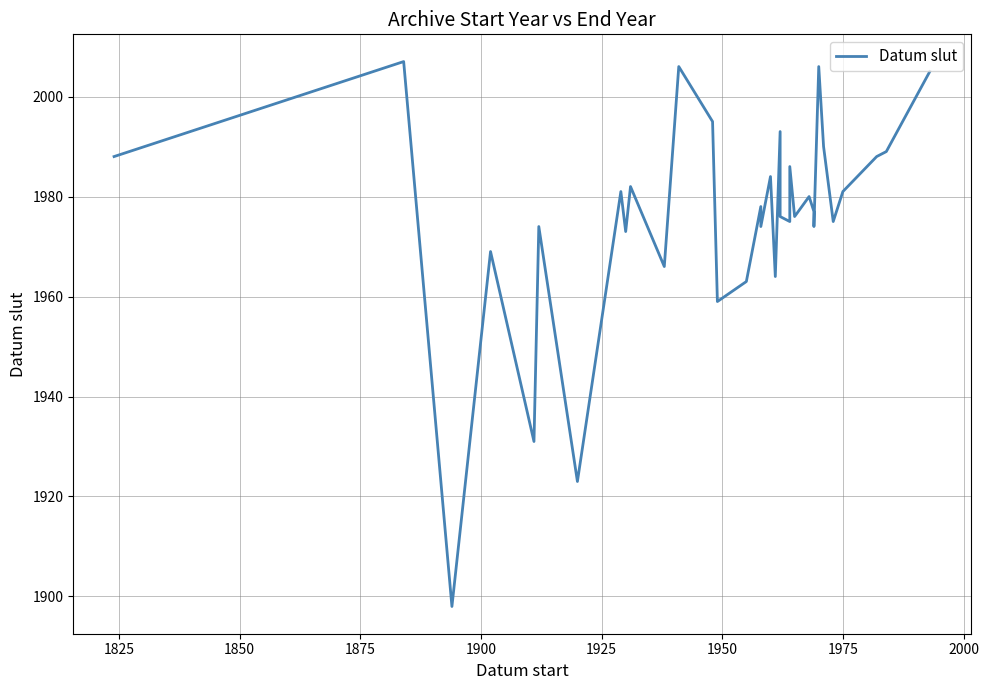

Does the chart display data point markers on the line(s)?

No